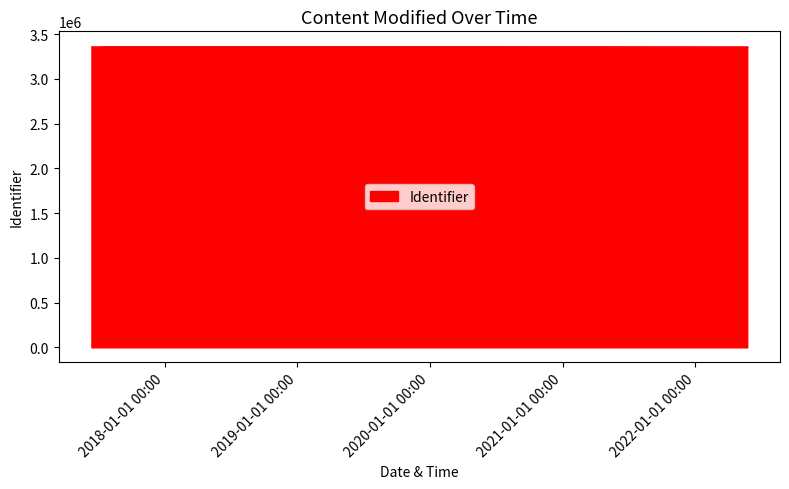

Approximately how many times larger is the value at 2017-06-13 08:32:56 compared to 2017-07-13 19:27:02?

1.0